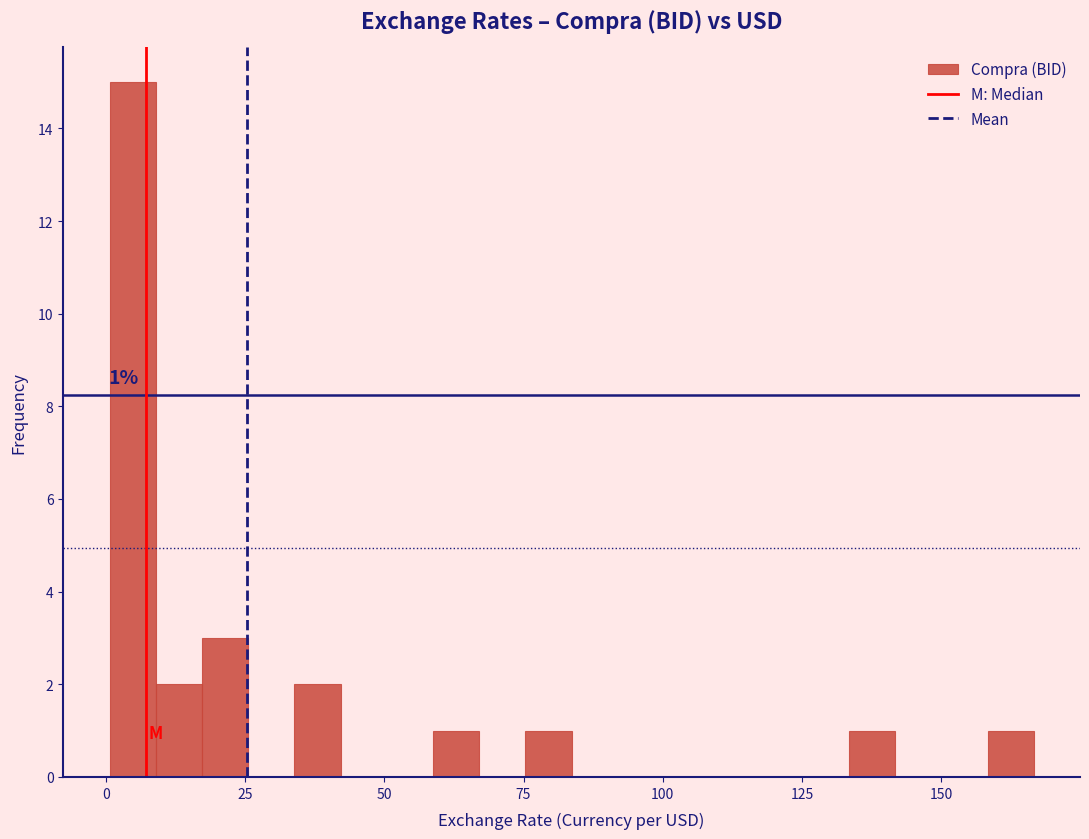

Read against the x-axis, roughly where is the centre of the tallest bar?

5